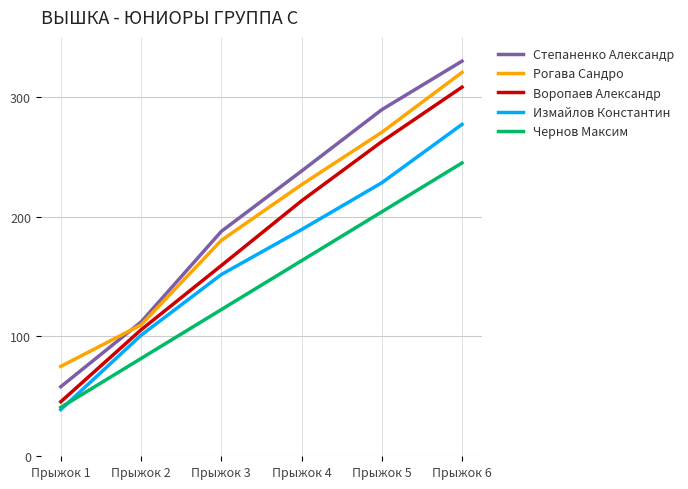

True or false: Степаненко Александр and Чернов Максим cross at least once.

False